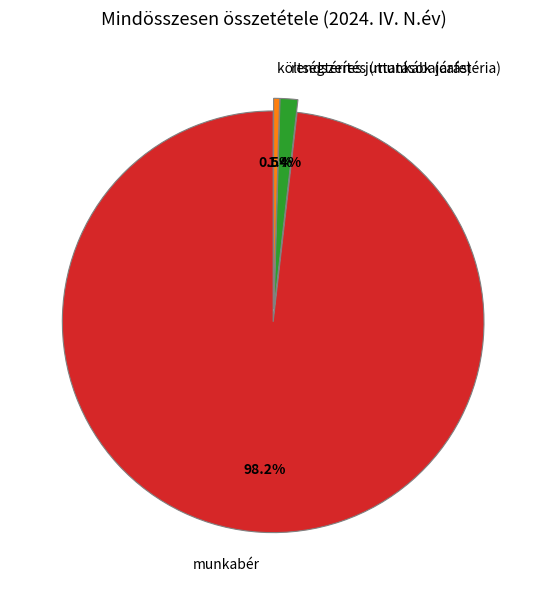

What is the total percentage of munkabér and rendszeres juttatások (cafetéria)?

99.5%